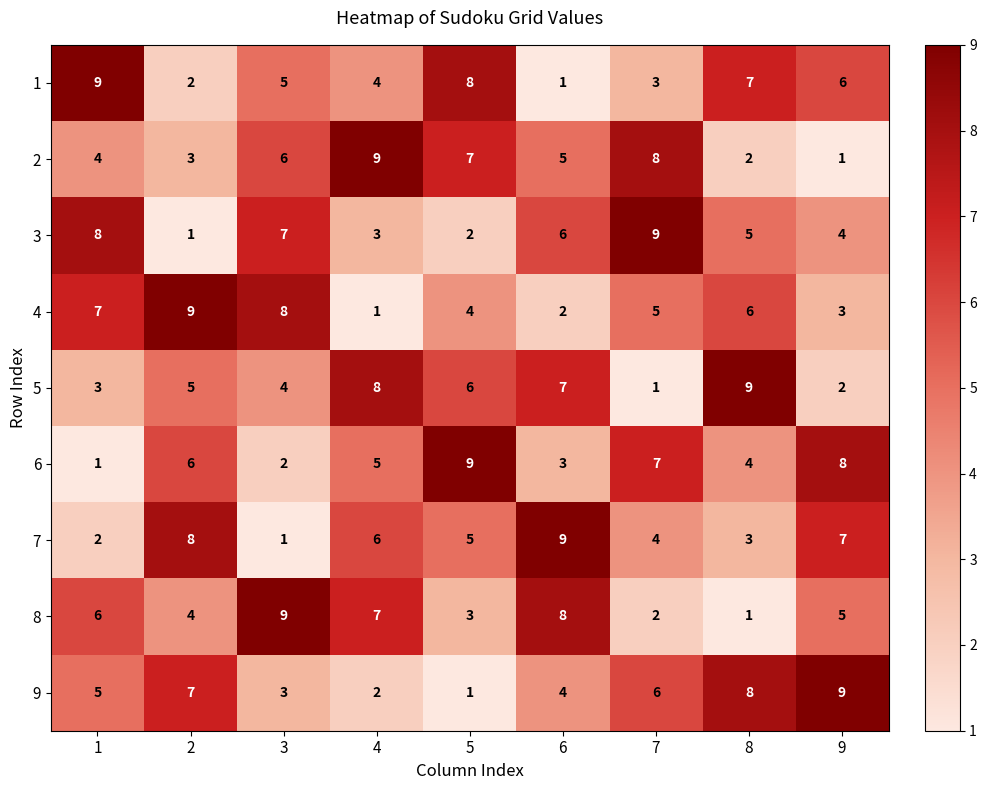

How many 5 values are between 3 and 7?

5